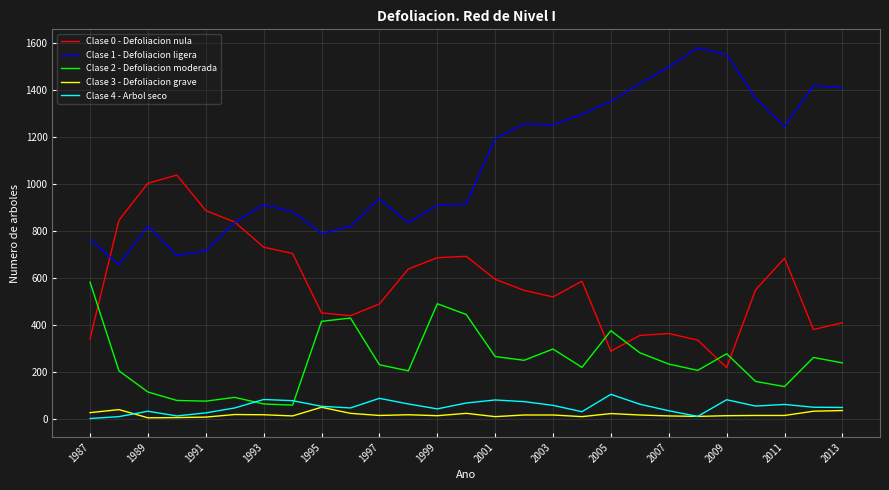

What is the maximum value shown in the chart?

1579